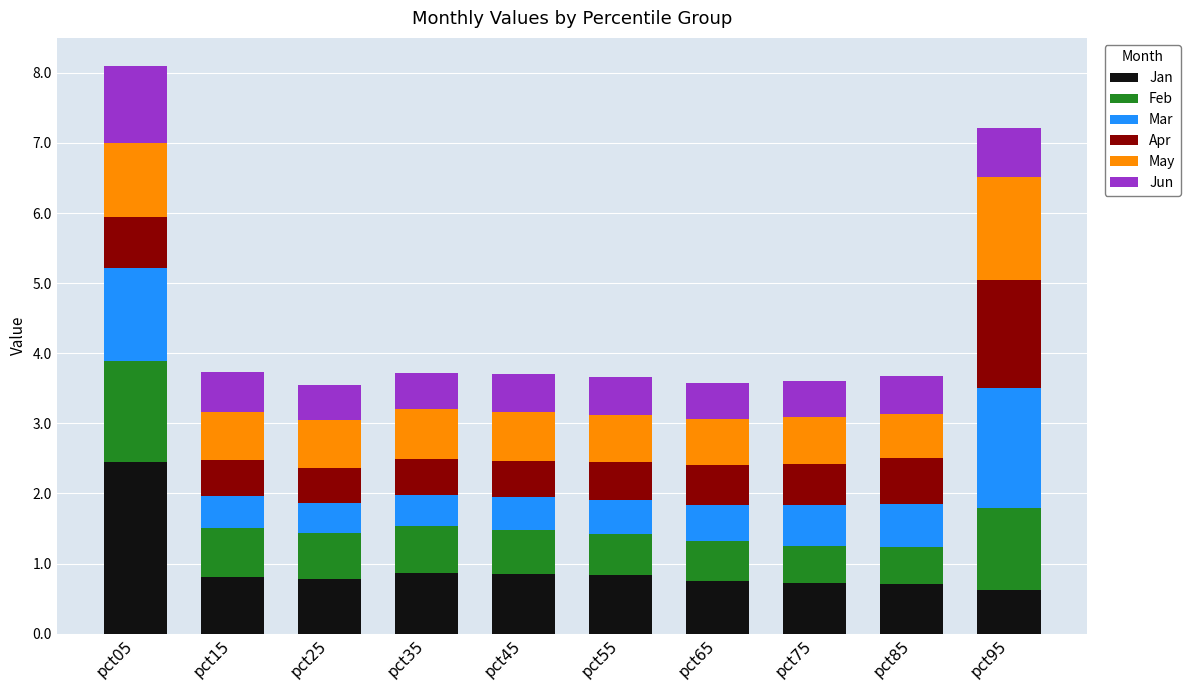

What is the difference between the Jan values at pct05 and pct25?

1.7